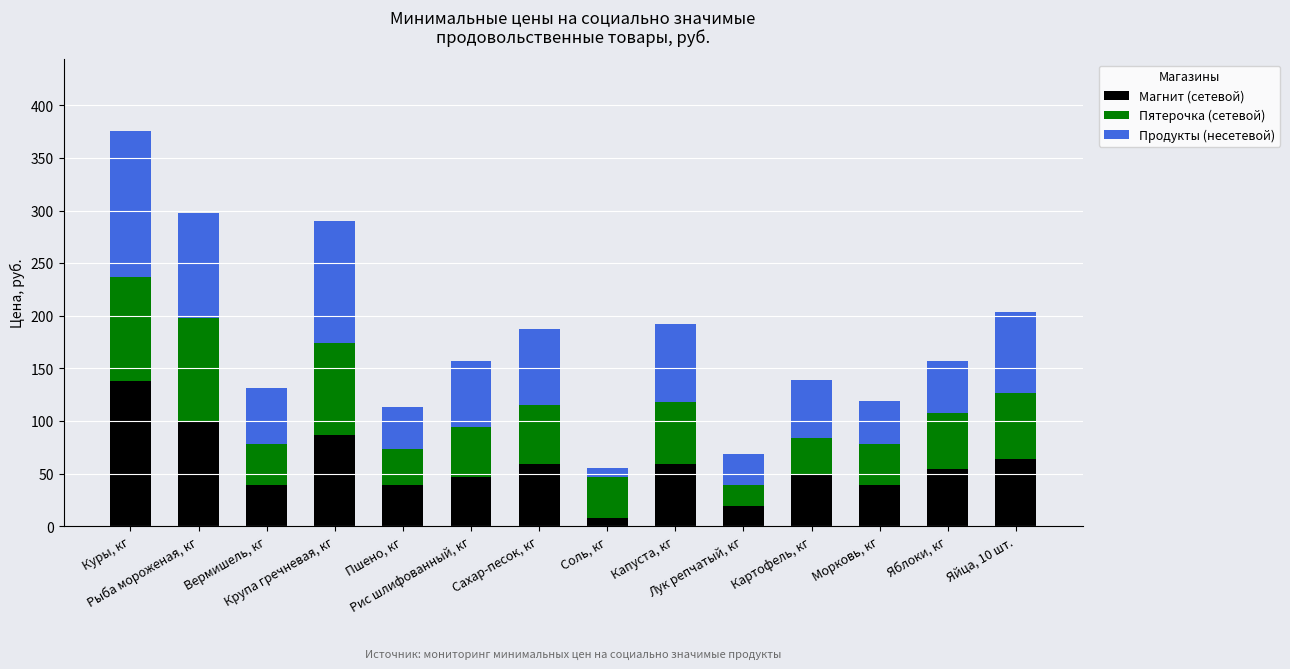

What are all the series names shown in the legend?

Магнит (сетевой), Пятерочка (сетевой), Продукты (несетевой)